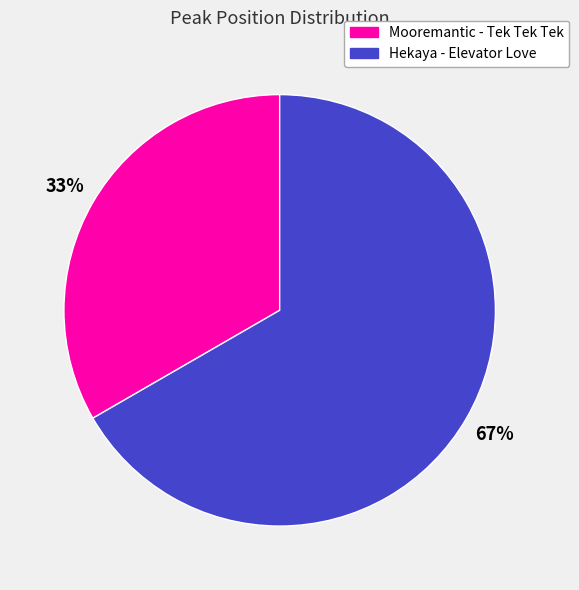

Which slice is the largest?

Hekaya - Elevator Love